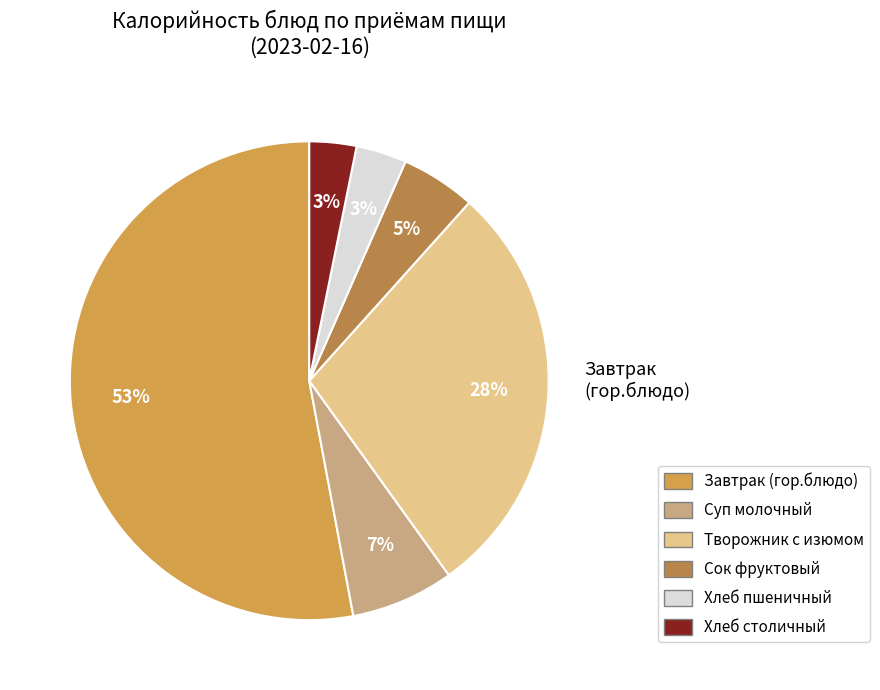

How many slices are in this pie chart?

6